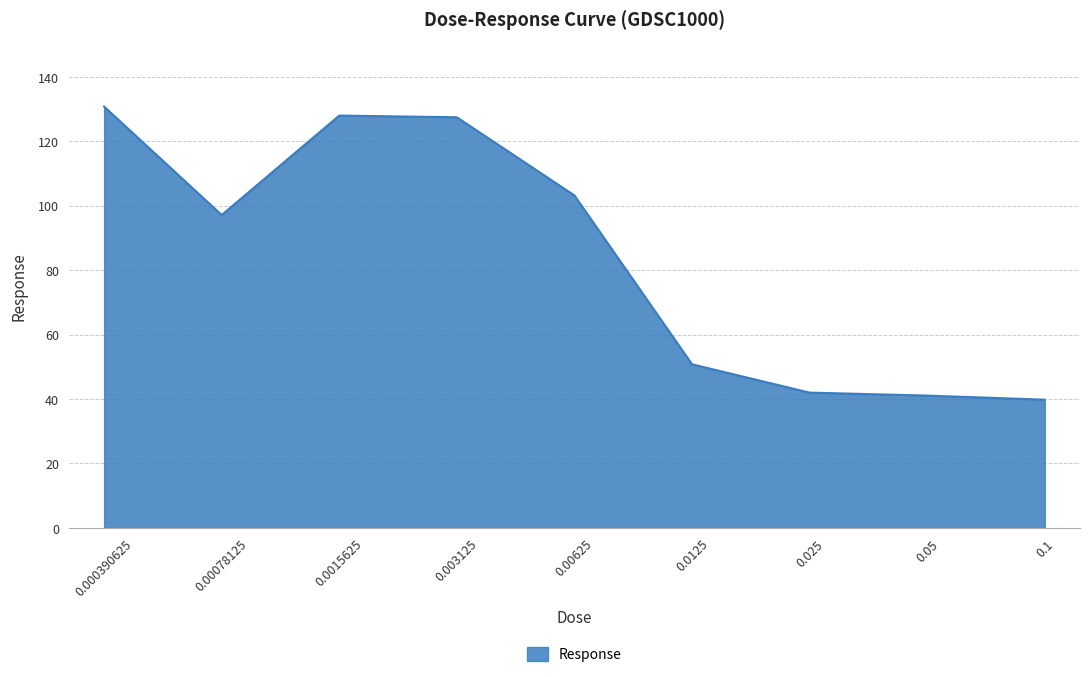

Approximately how many times larger is the value at 0.05 compared to 0.00078125?

0.4